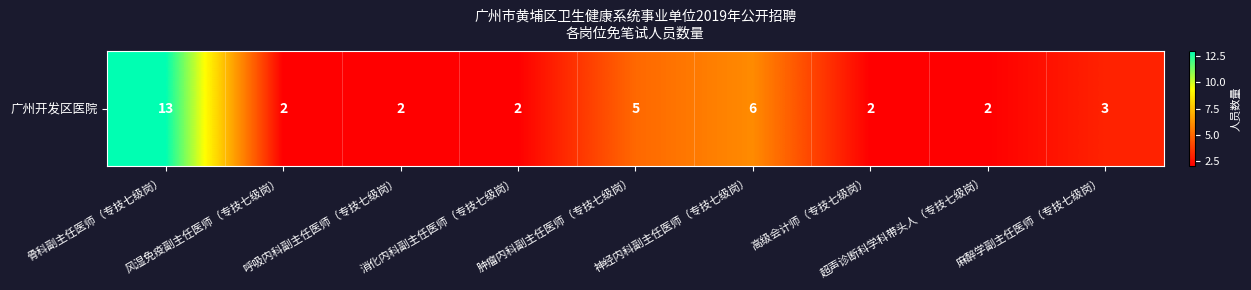

What is the smallest value displayed?

2